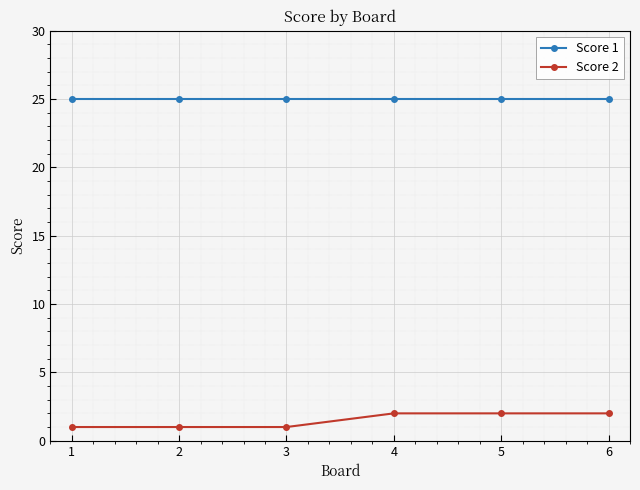

The Score 2 series shows 0 at 2. True or false?

False